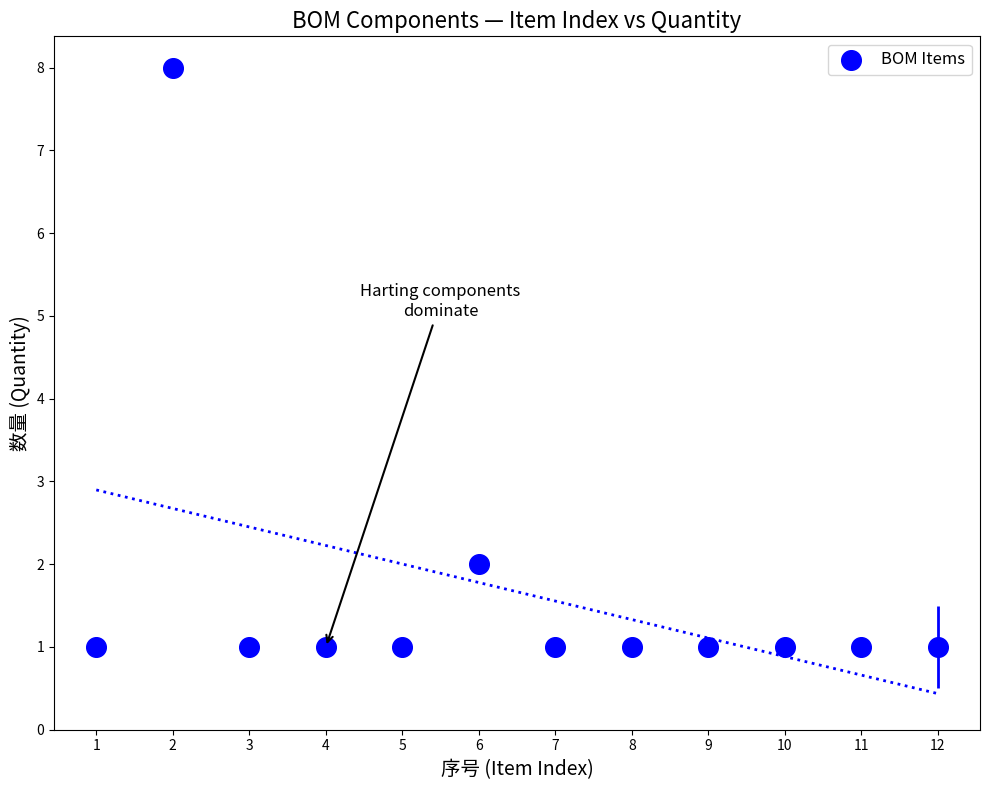

What is the average X value?

6